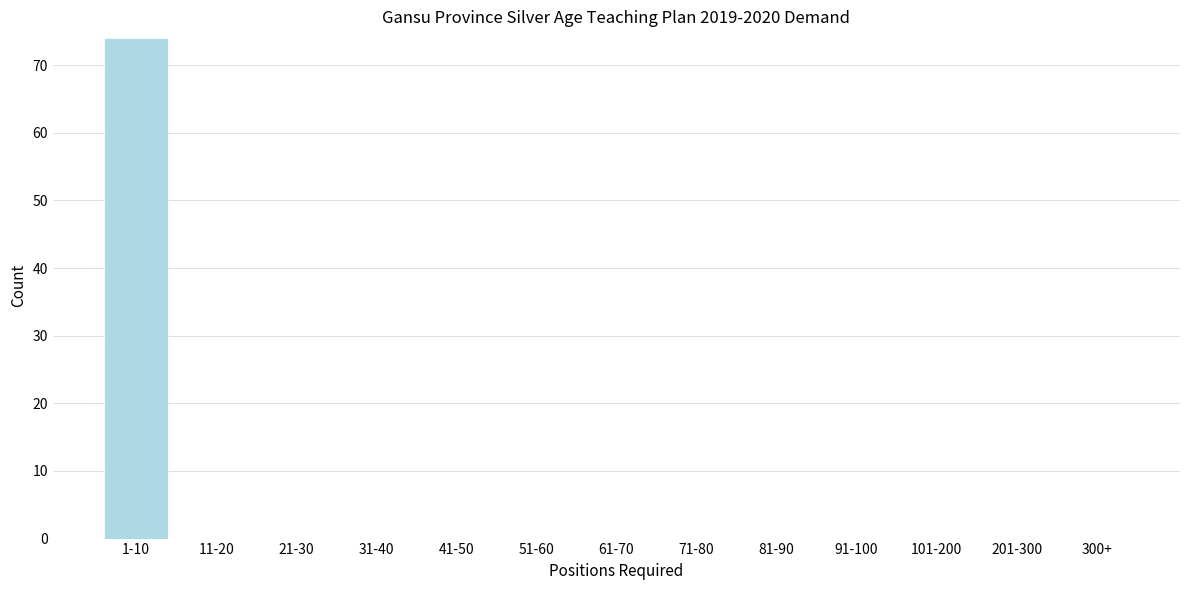

Reading left to right, what are all the values shown in this chart?

1-10=74	11-20=0	21-30=0	31-40=0	41-50=0	51-60=0	61-70=0	71-80=0	81-90=0	91-100=0	101-200=0	201-300=0	300+=0